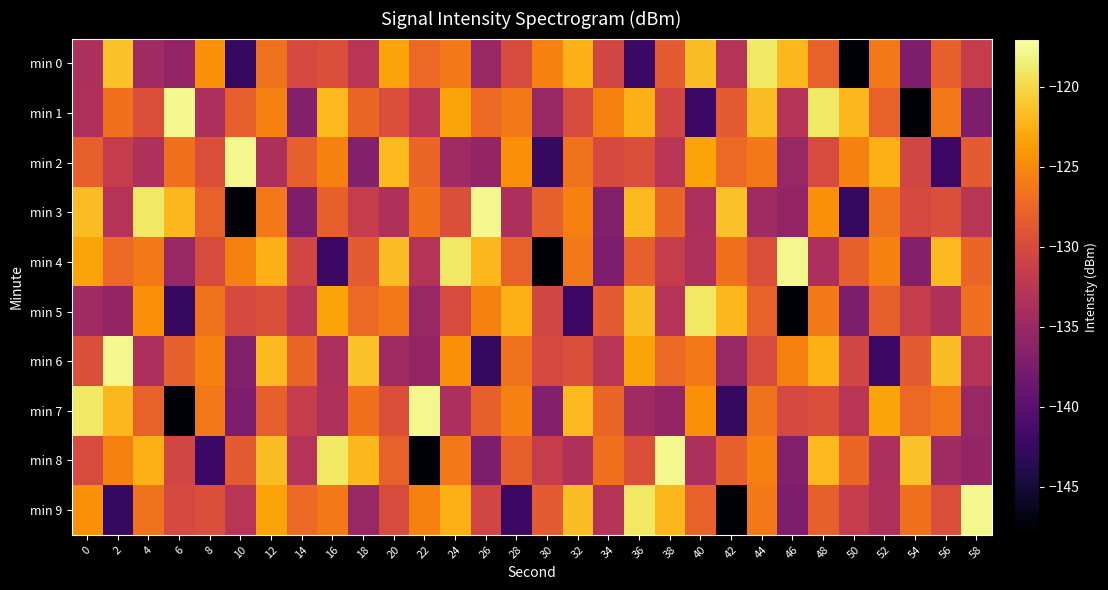

List the series in order of their peak value, highest first.

min 1, min 2, min 3, min 4, min 6, min 7, min 8, min 9, min 0, min 5